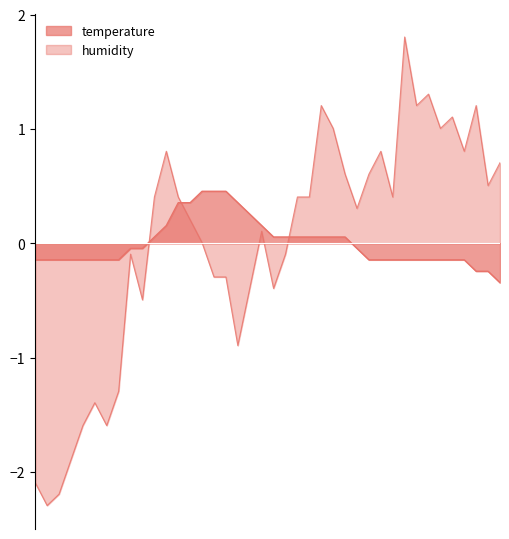

What is the maximum value for humidity?

1.8